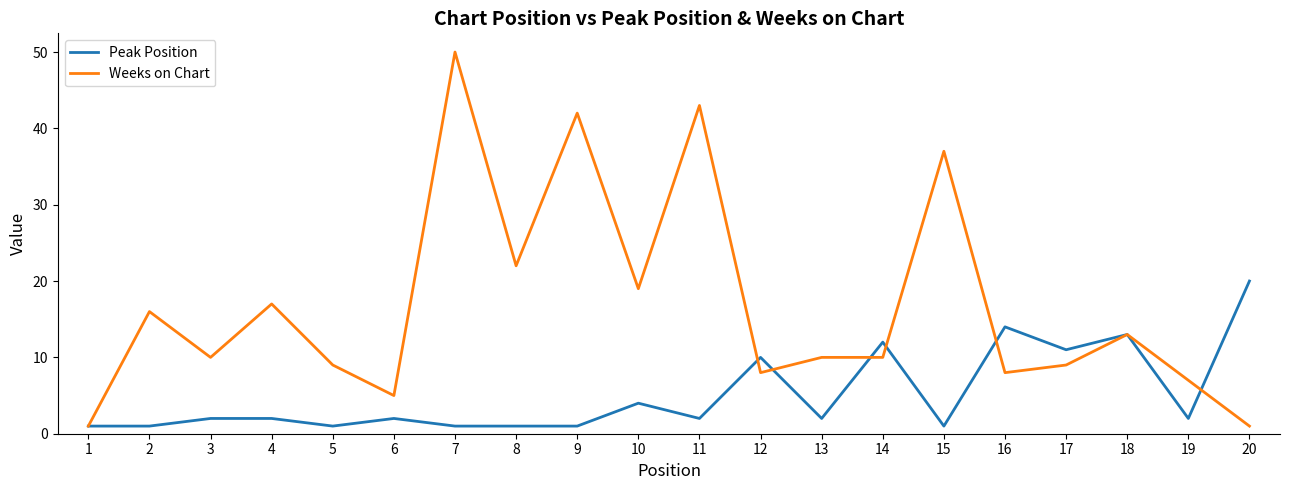

What are all the series names shown in the legend?

Peak Position, Weeks on Chart